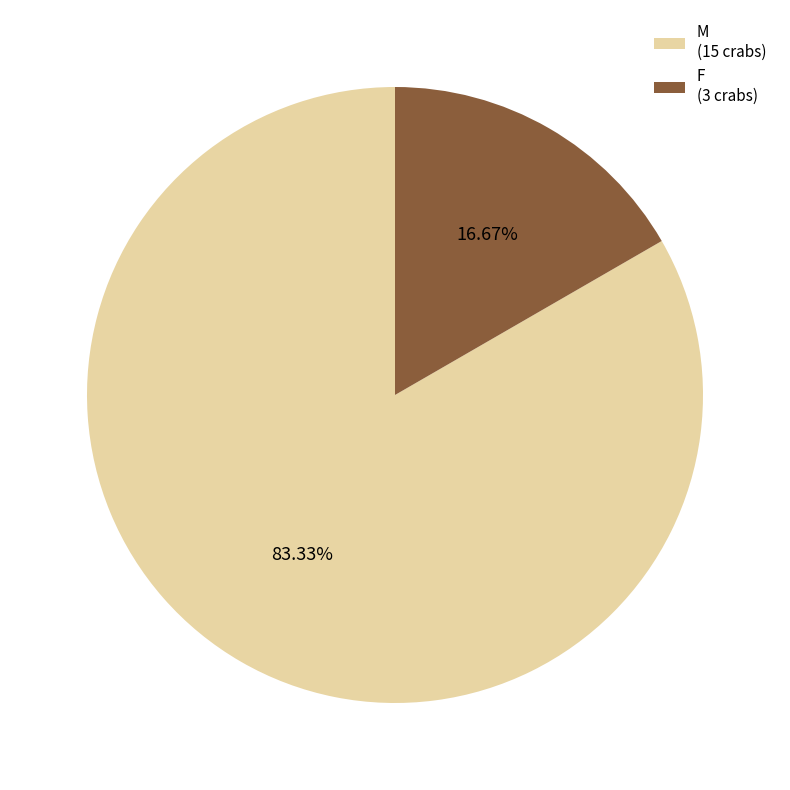

Count the number of slices in the pie.

2